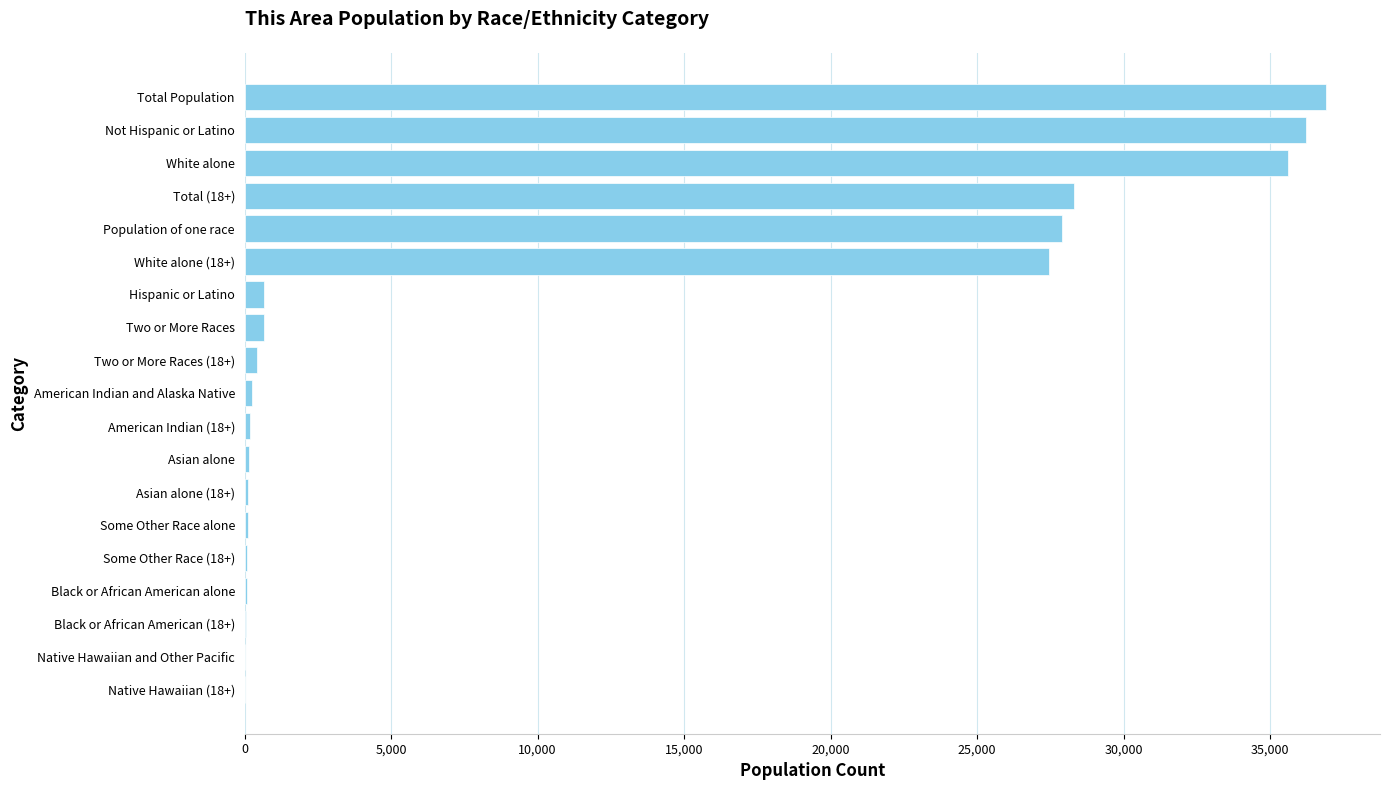

Approximately how many times larger is the value at Total Population compared to White alone?

1.0